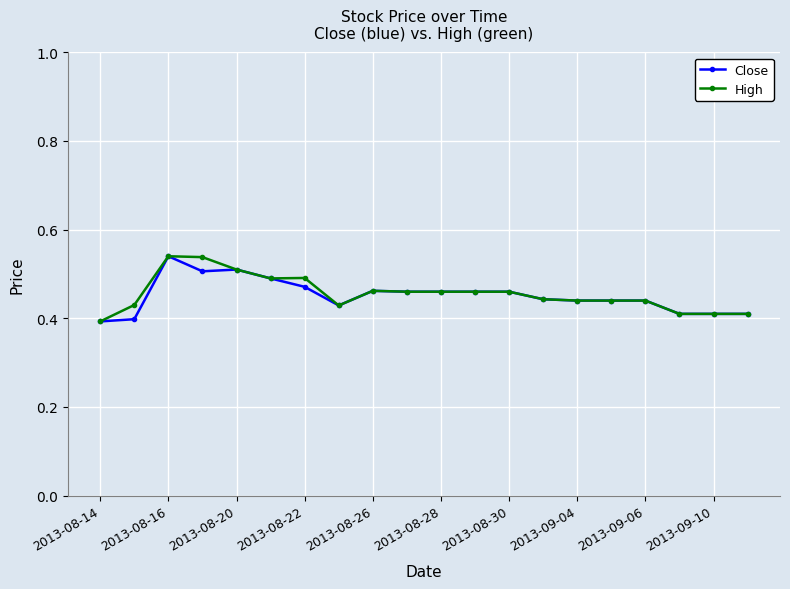

At how many categories does at least one series exceed 0?

20